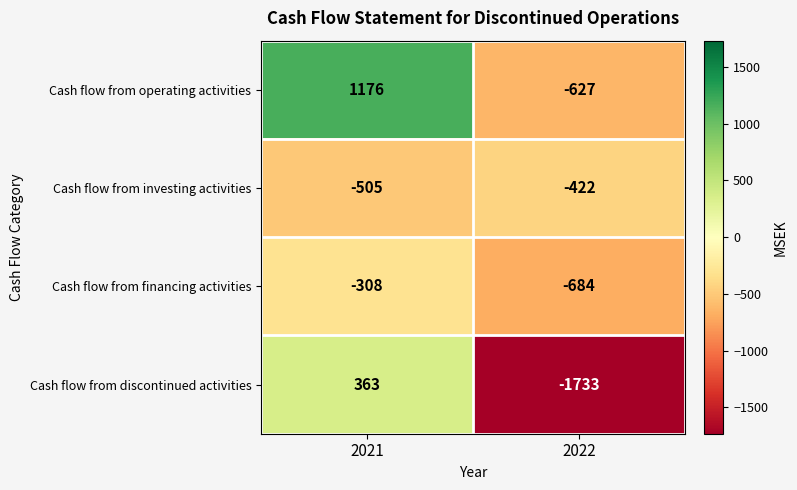

What value does the Cash flow from financing activities series have at 2022, to the nearest 50?

-700